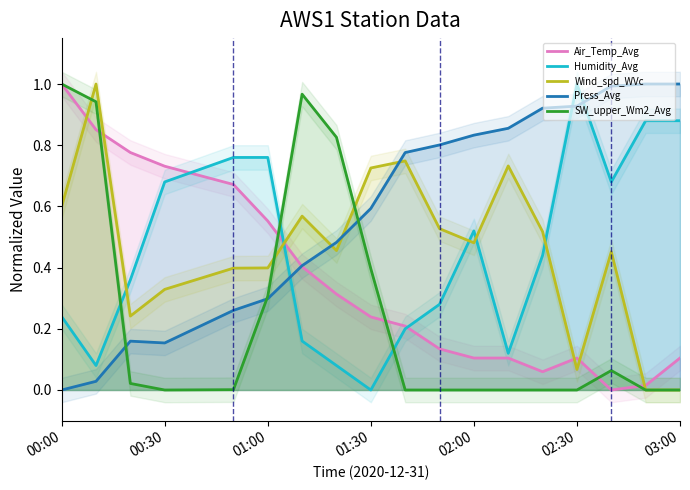

How many lines are shown in the chart?

5